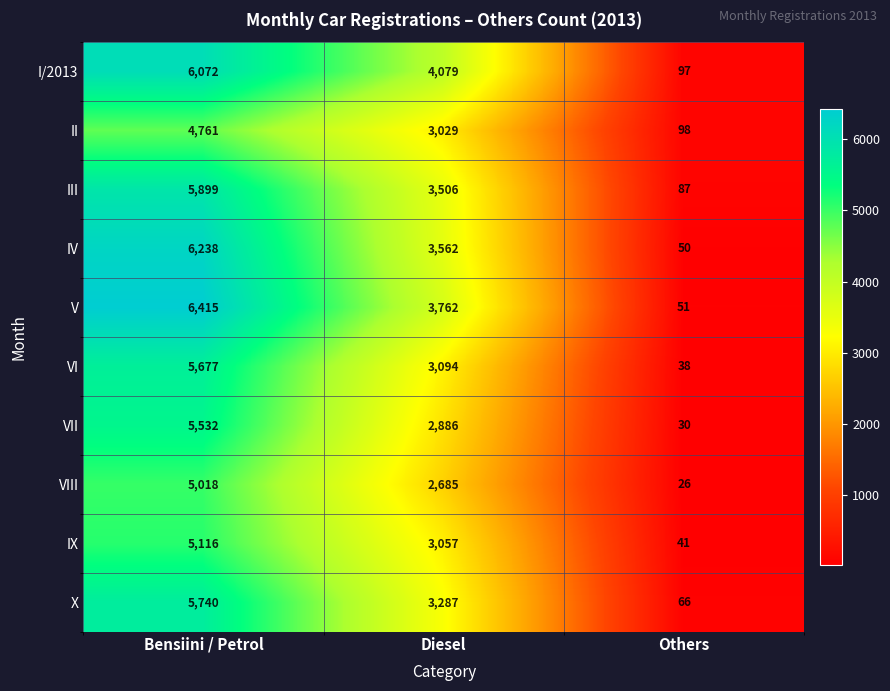

At which label is VII closest to 2781?

Diesel